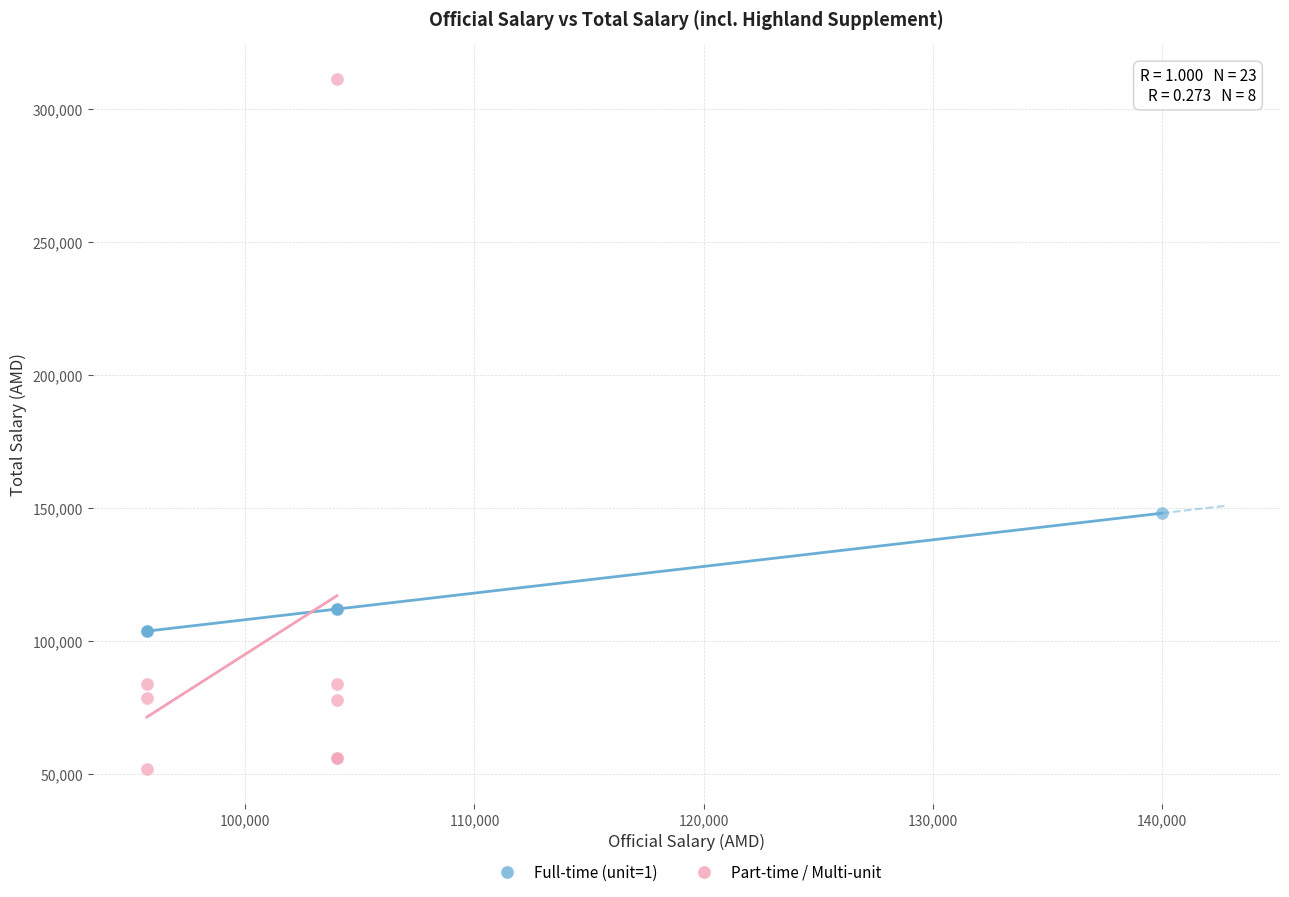

Which series reaches the minimum Y coordinate?

Part-time / Multi-unit